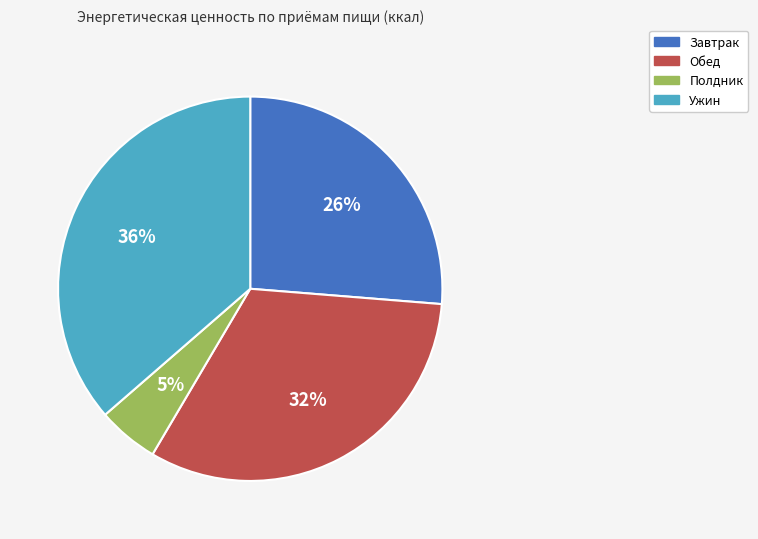

Approximately how many times larger is the value at Завтрак compared to Обед?

0.8